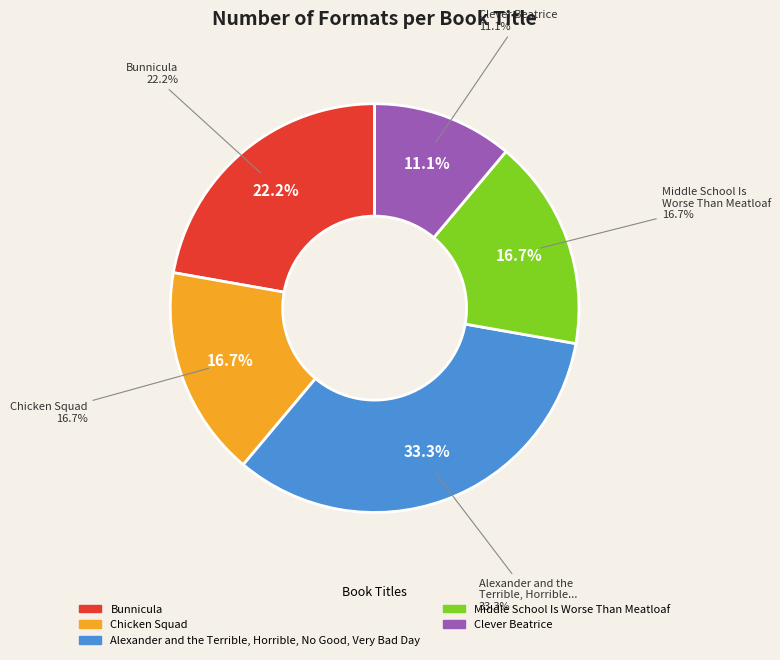

How many slices are in this pie chart?

5